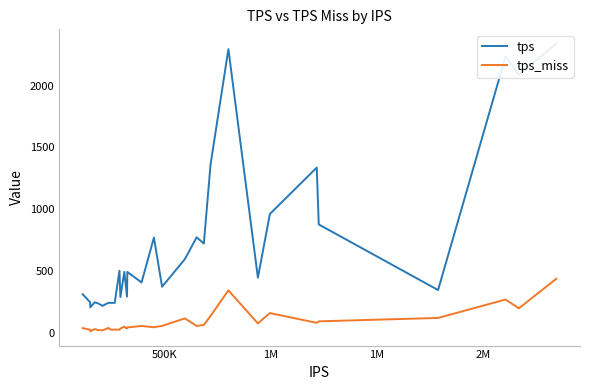

What is the highest value of the tps_miss series?

435.4